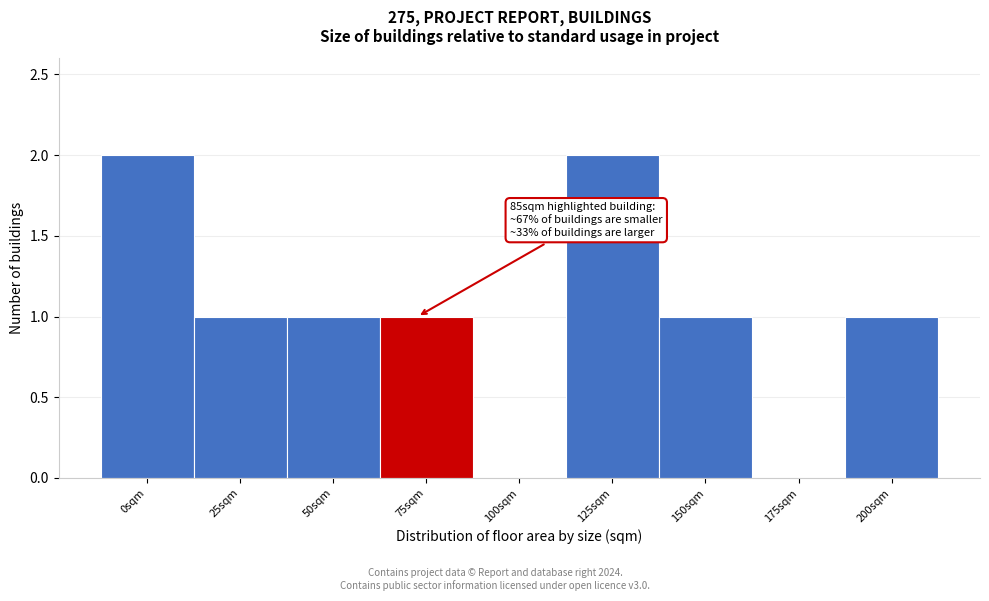

Reading right to left, transcribe all the data shown in this chart.

200sqm=1	175sqm=0	150sqm=1	125sqm=2	100sqm=0	75sqm=1	50sqm=1	25sqm=1	0sqm=2